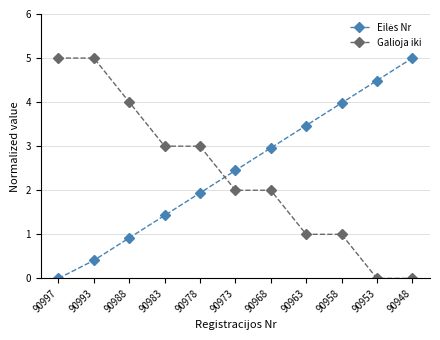

What is the greatest value displayed?

5.0